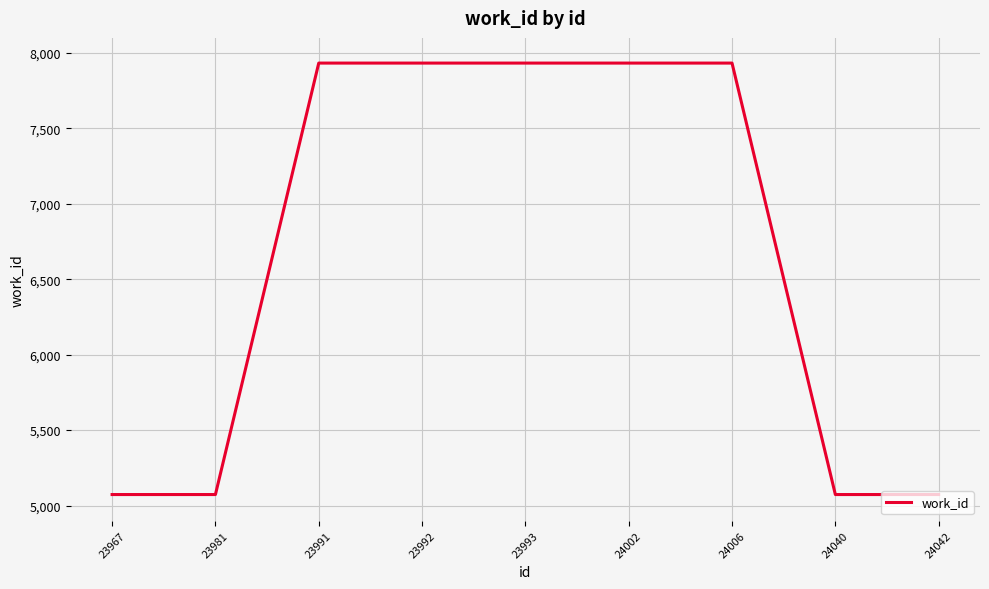

What value does the data have at 23981, to the nearest 100?

5100